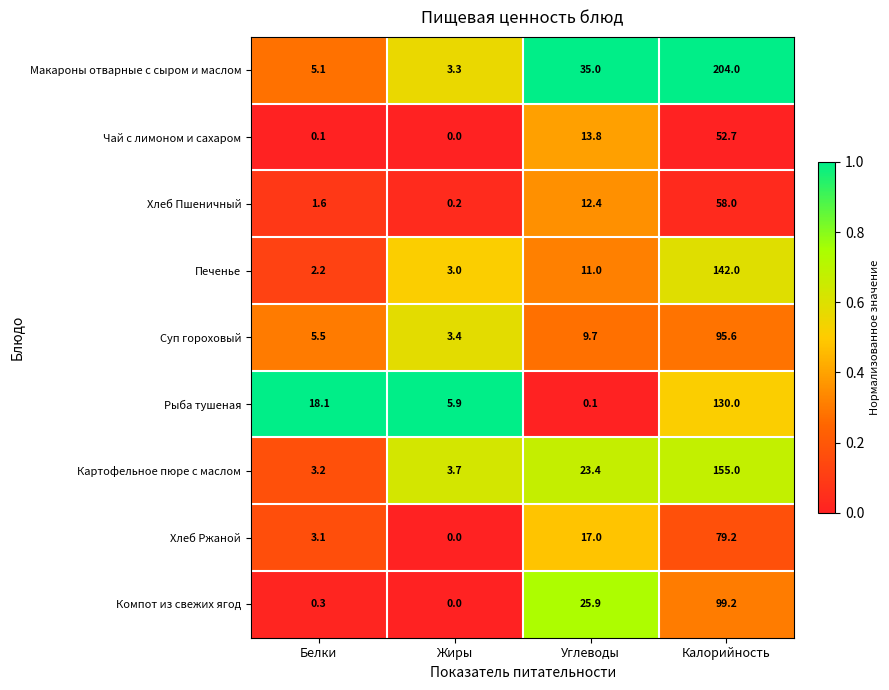

Between Жиры and Углеводы, which series saw the biggest shift?

Макароны отварные с сыром и маслом